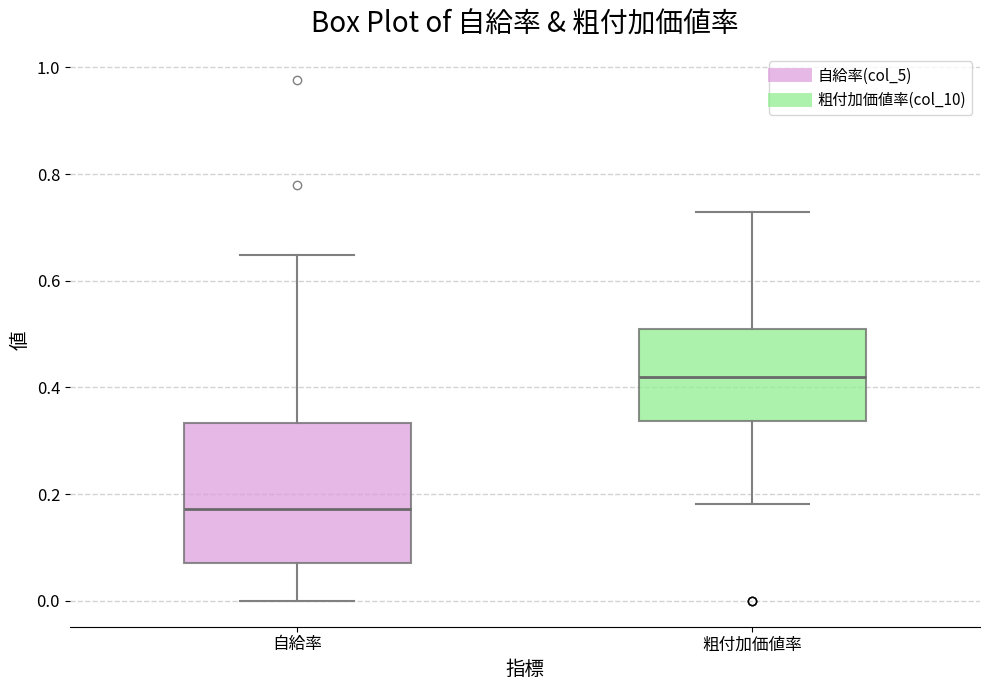

Reading left to right, read every box against the y-axis: the position of its median line, the range the box covers, and the ends of its whiskers. The values are not printed on the chart, so give them approximately, as read against the axis.

自給率: median 0.18, box 0.08 to 0.34, whiskers 0.00 to 0.64
粗付加価値率: median 0.42, box 0.34 to 0.50, whiskers 0.18 to 0.72